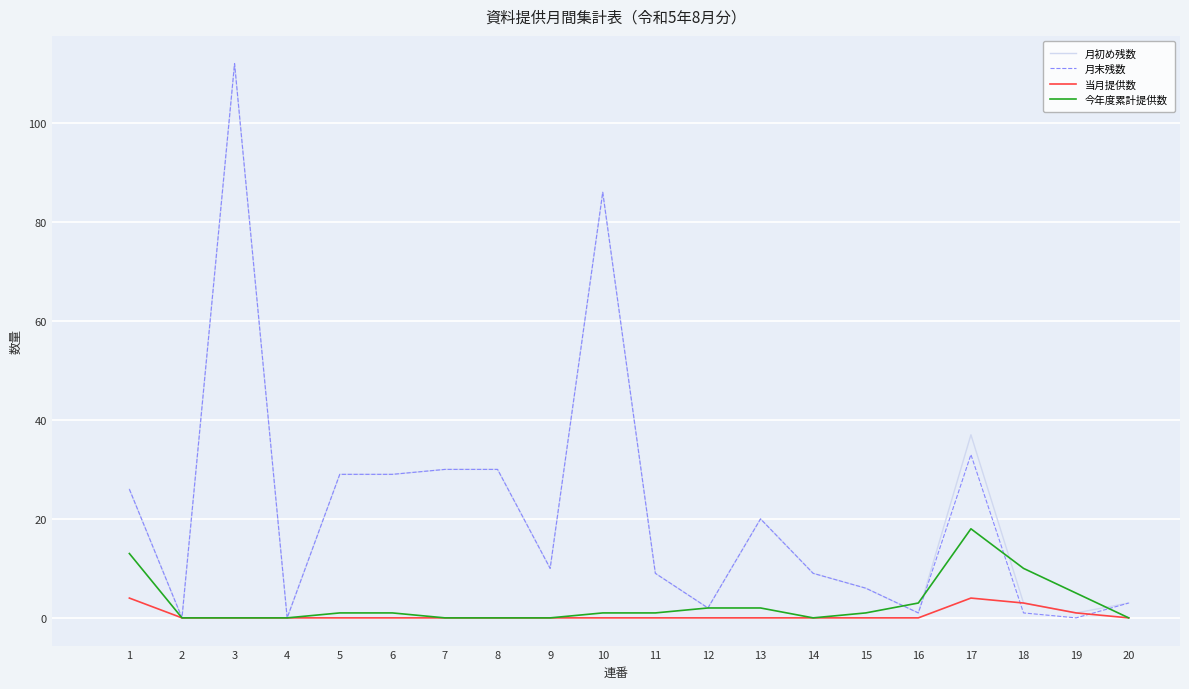

What is the highest value of the 月初め残数 series?

112